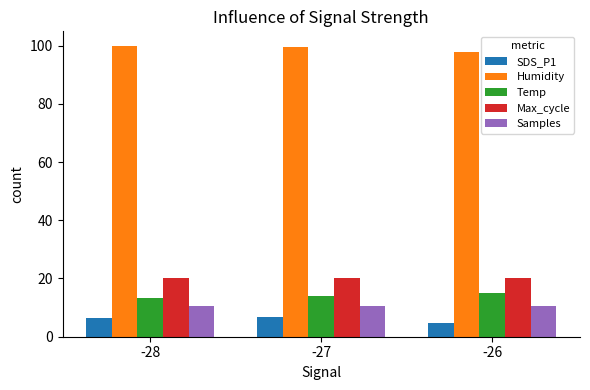

What is the spread (max minus min) of values at -27?

92.6